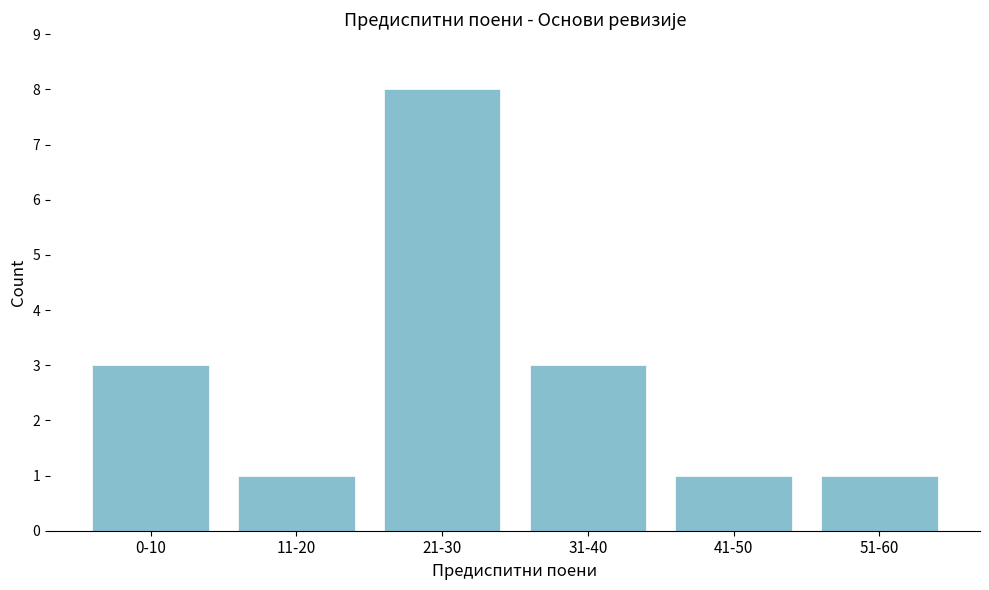

Reading left to right, transcribe all the data shown in this chart.

3	1	8	3	1	1